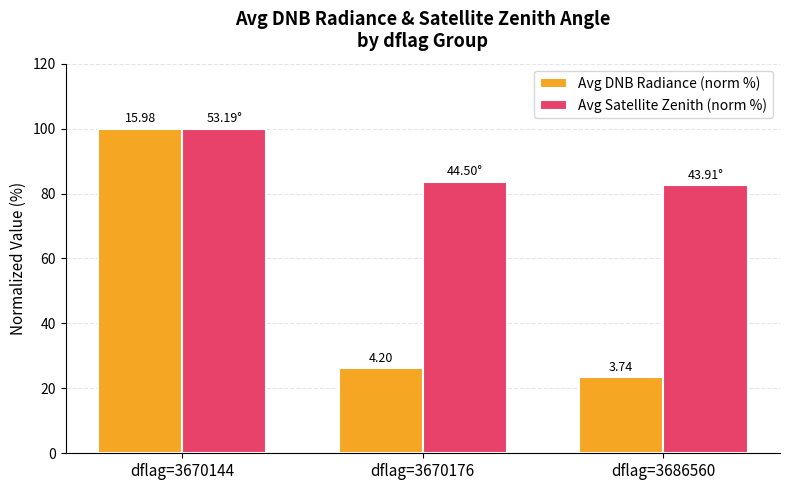

What is the difference between the highest and lowest values at dflag=3670176?

57.4